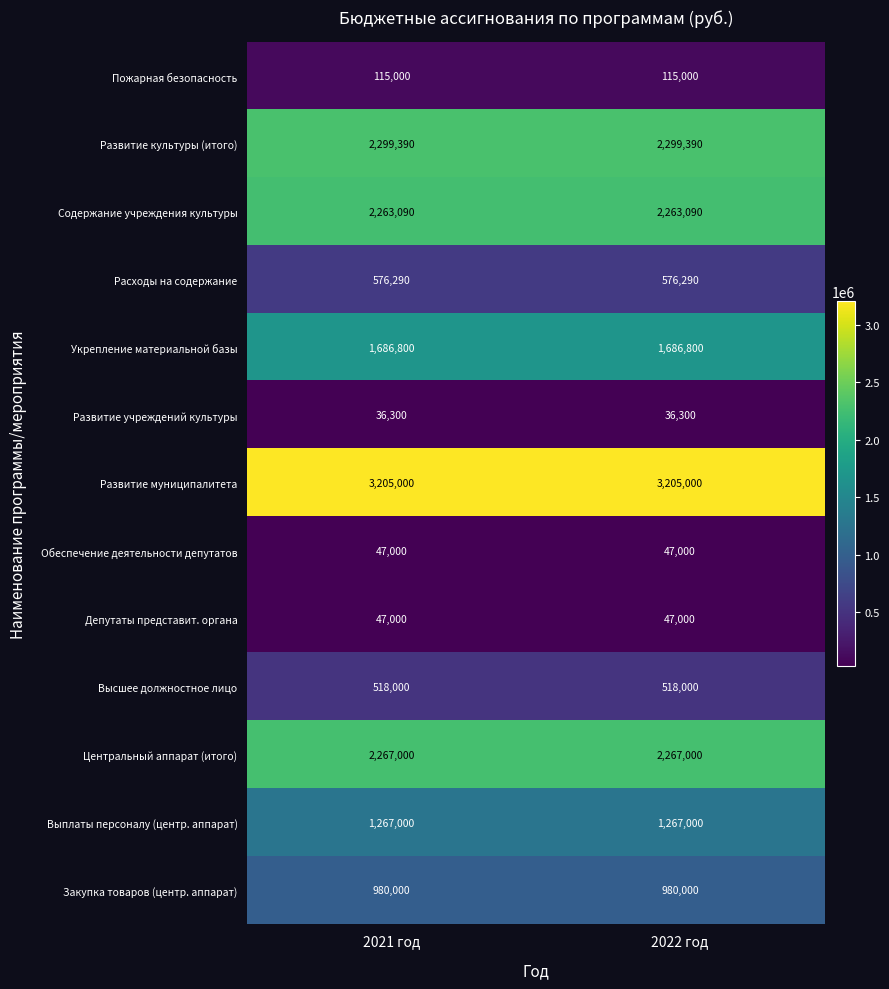

What is the total value across all series at 2022 год?

15307870